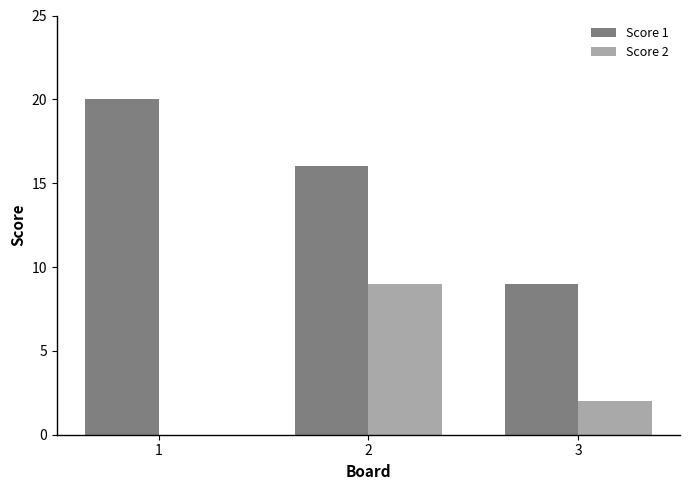

The value of Score 2 at 2 is 9. True or false?

True